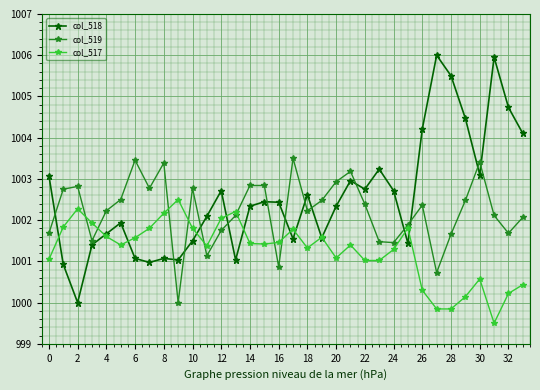

Which series has the largest total across all categories?

col_518